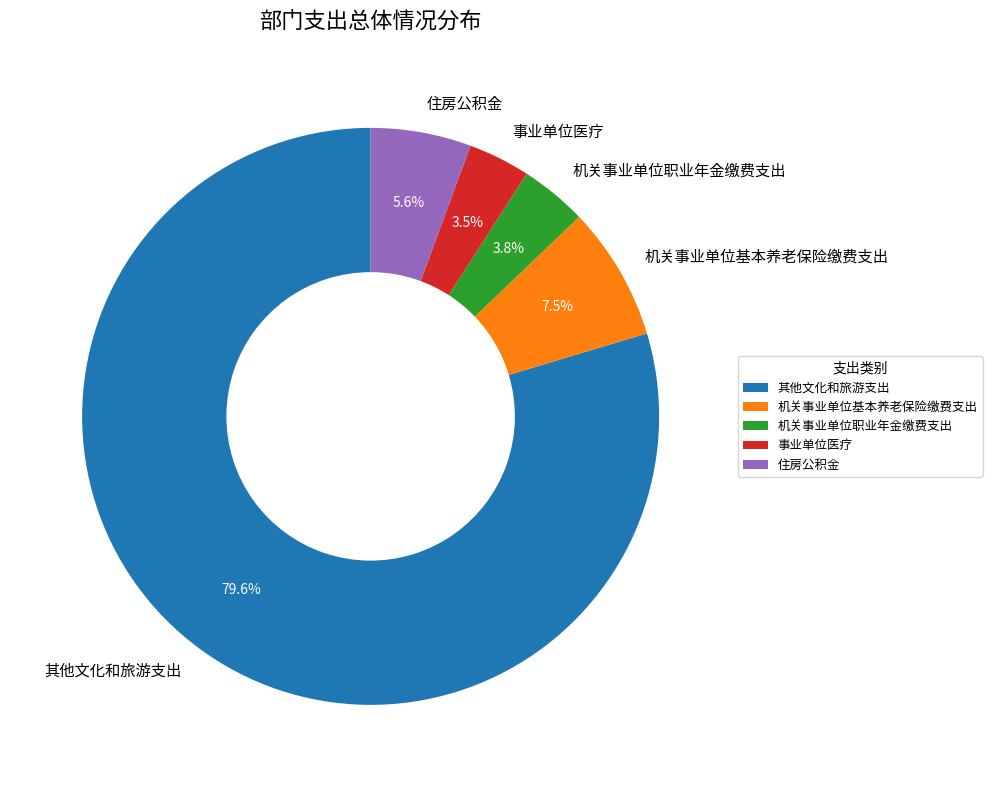

To the nearest percent, what percentage of the pie is 机关事业单位职业年金缴费支出?

4%